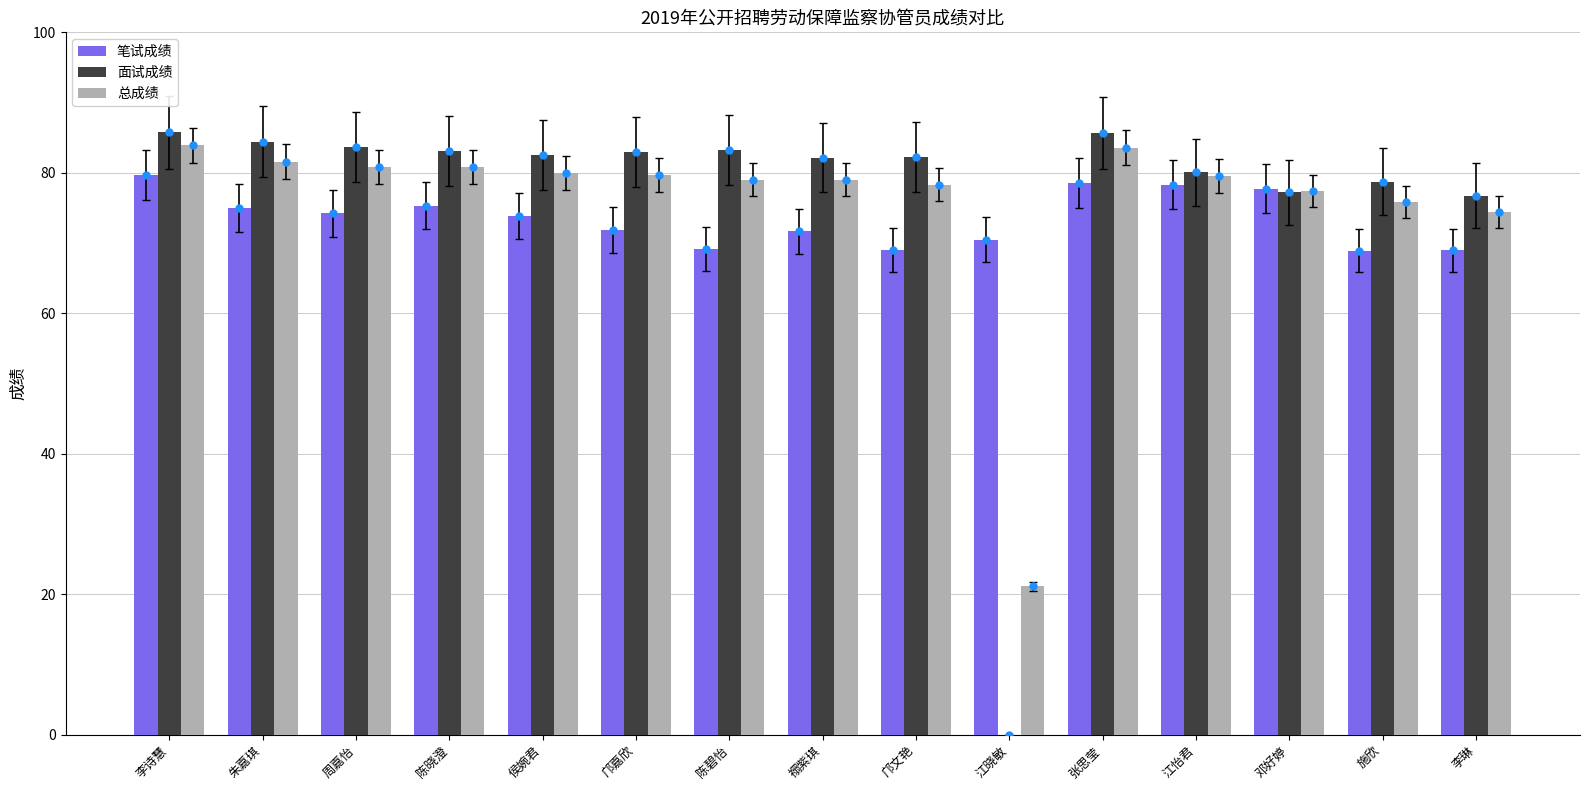

Which series changed the most between 李诗慧 and 邓好婷?

面试成绩